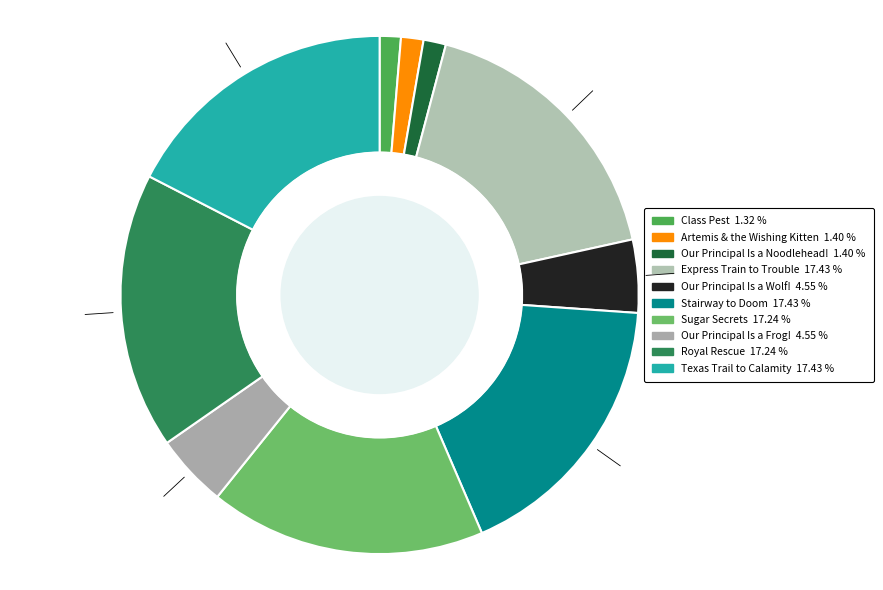

Does any single category account for the majority?

No